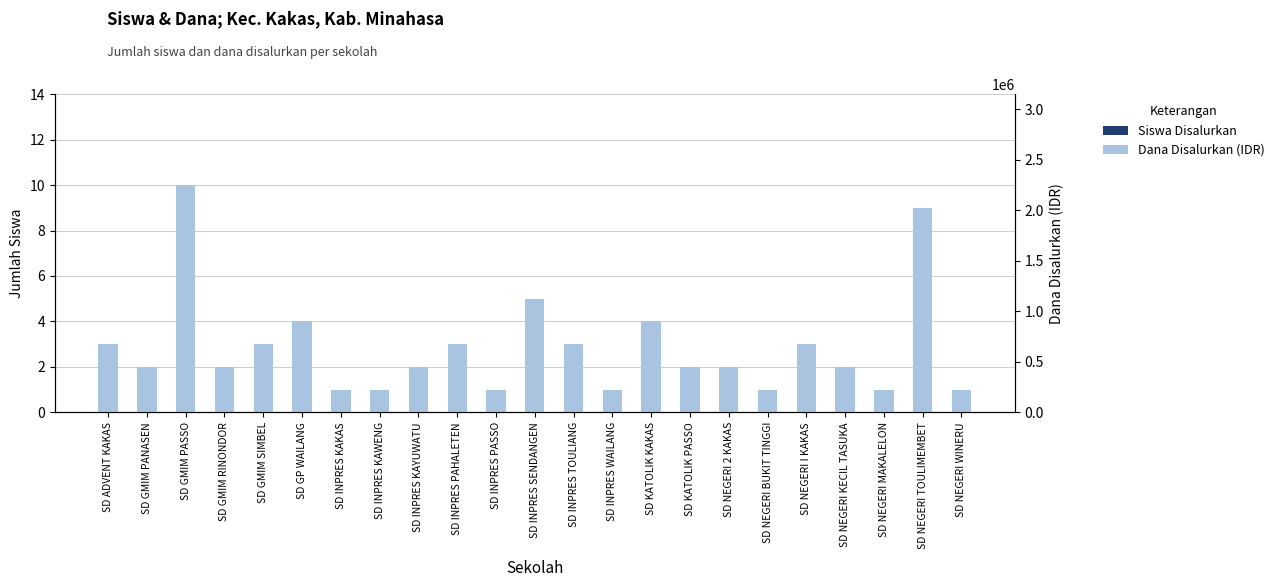

How many data points in Siswa Disalurkan are less than 2?

7